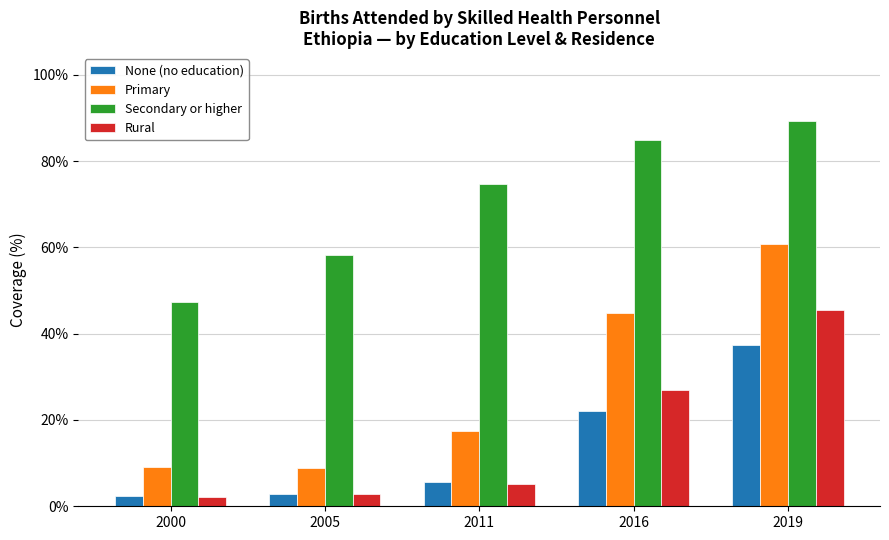

At which category is the sum across all series the highest?

2019